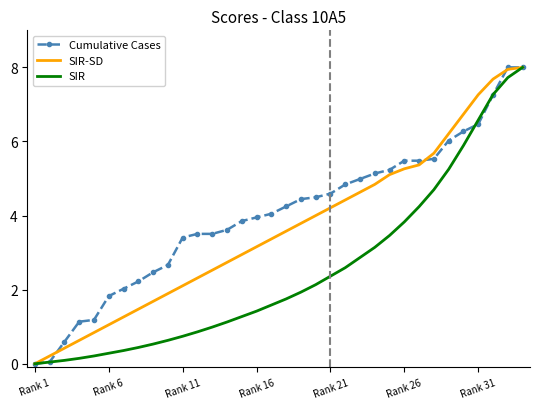

Rank the series by their average value, from lowest to highest.

SIR, SIR-SD, Cumulative Cases